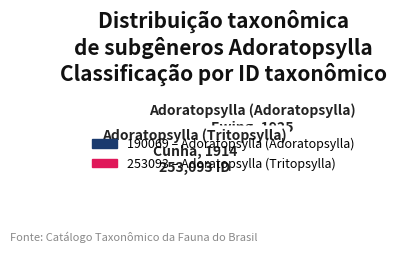

How many segments does this pie chart have?

2